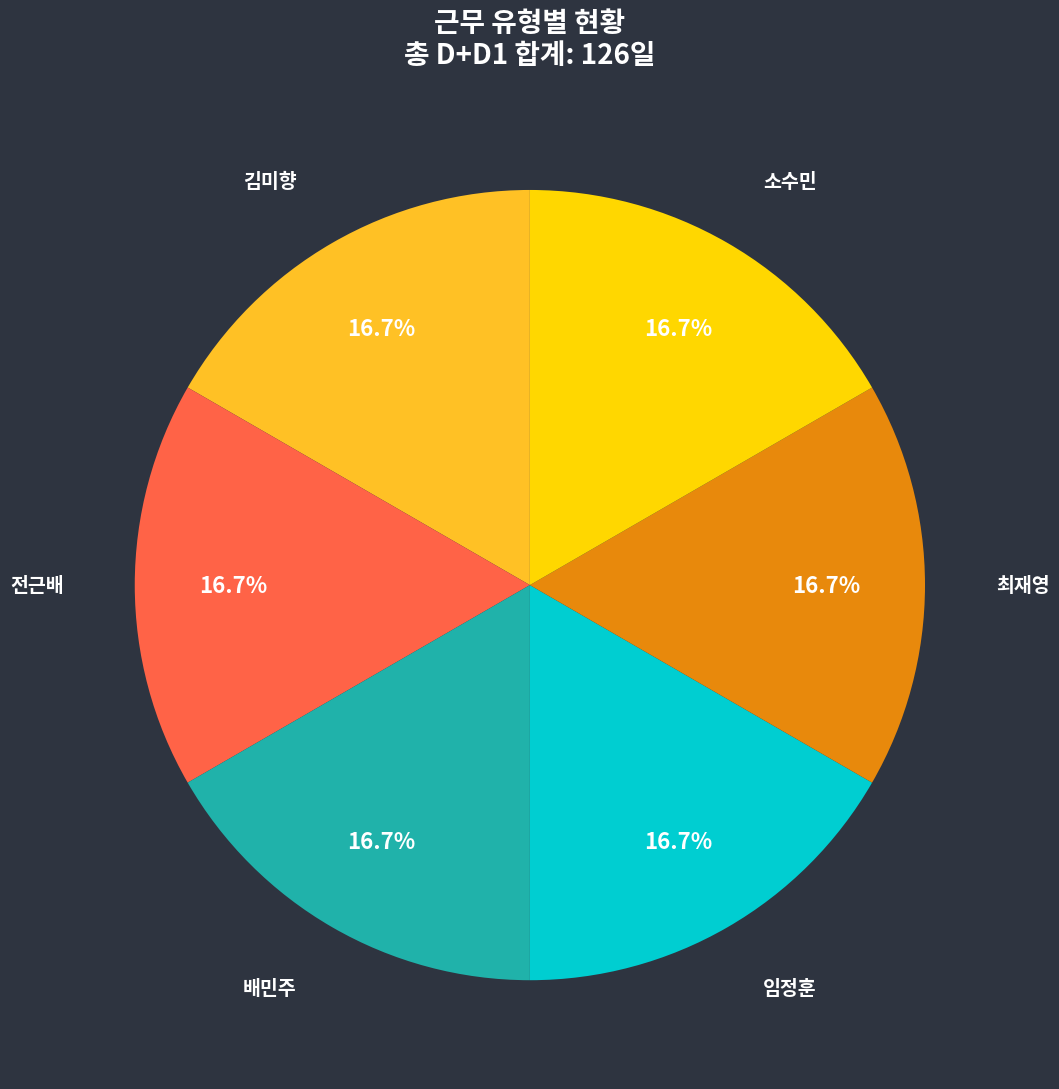

Combined, what portion of the pie is 최재영 and 전근배?

33.3%